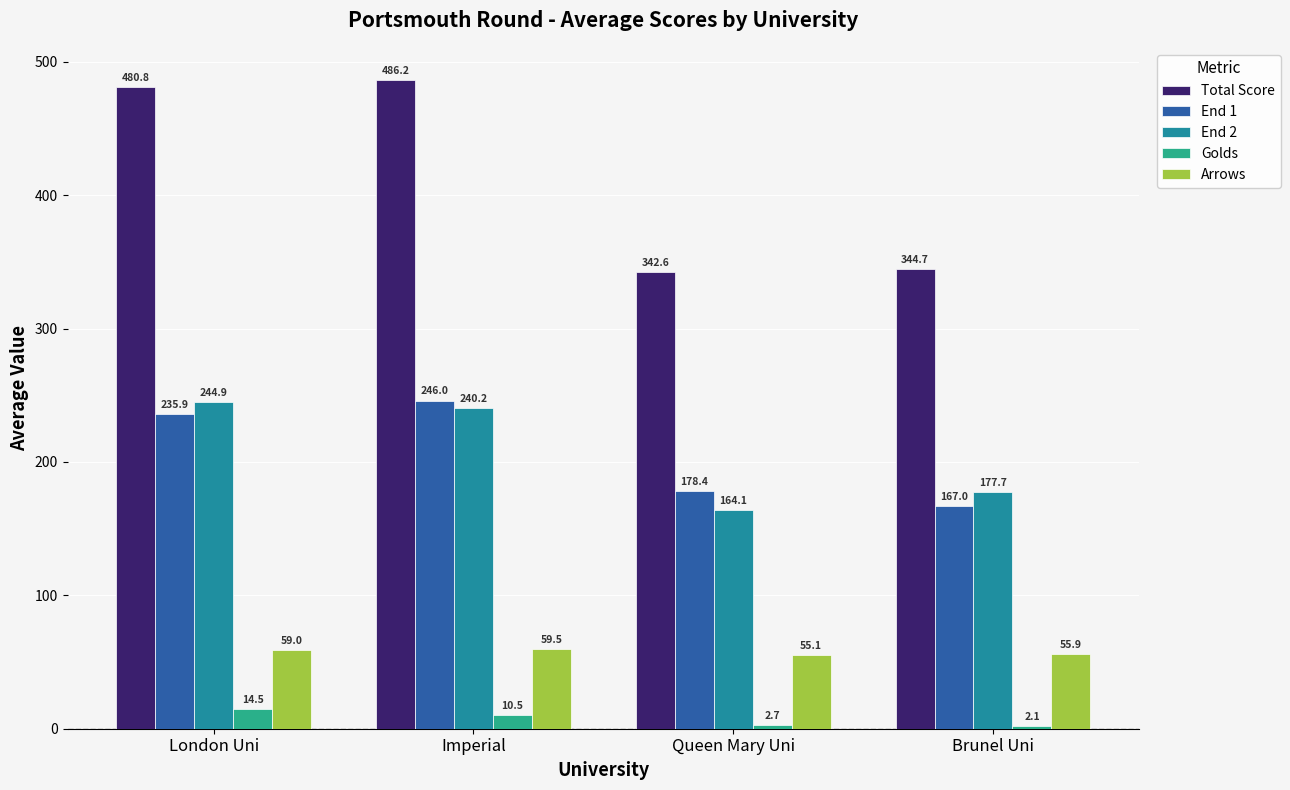

Rank the series at Imperial from highest to lowest value.

Total Score, End 1, End 2, Arrows, Golds